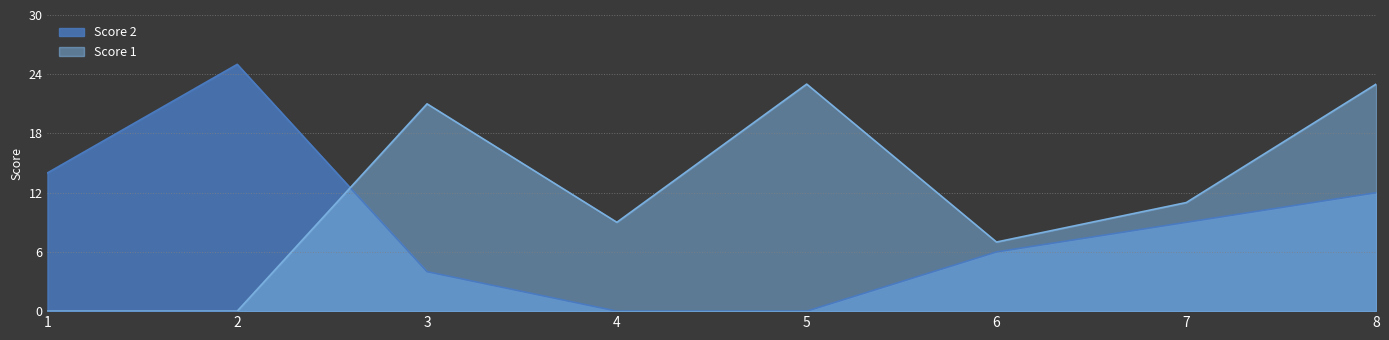

Where is the first local minimum for Score 1?

4